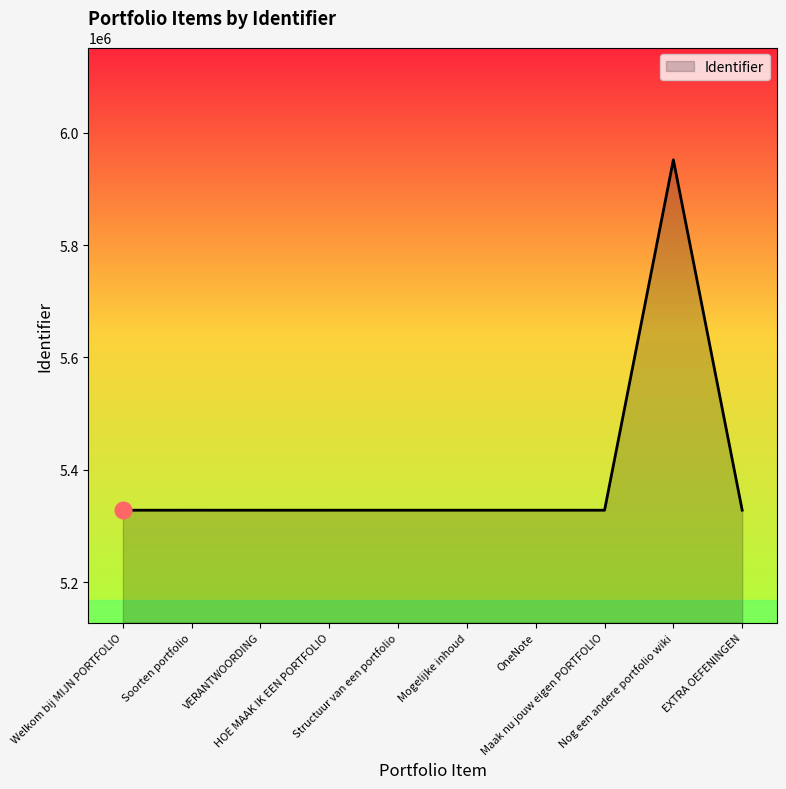

True or false: the data shows 9355817 at Mogelijke inhoud.

False